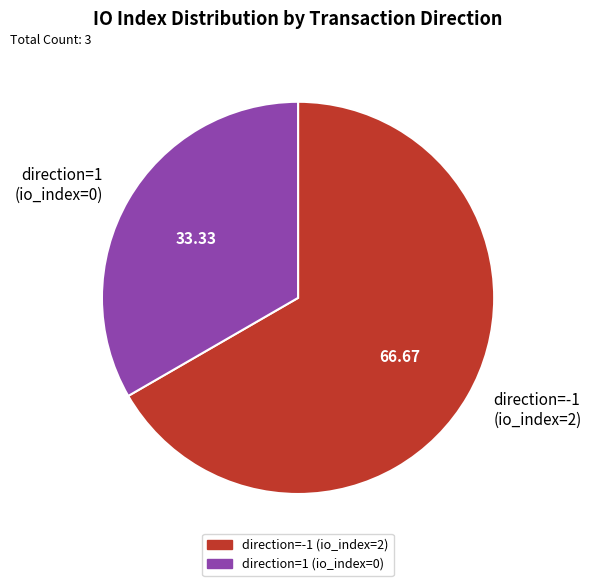

How many slices are in this pie chart?

2